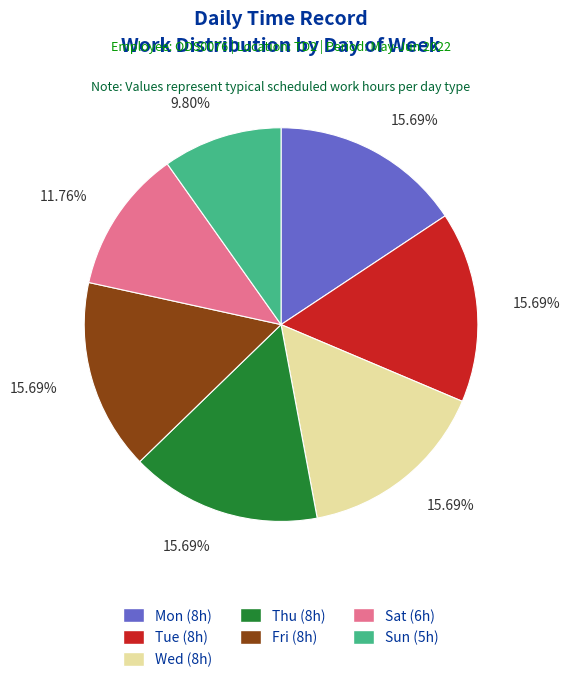

Is it true that Wed is 28% of the pie?

False